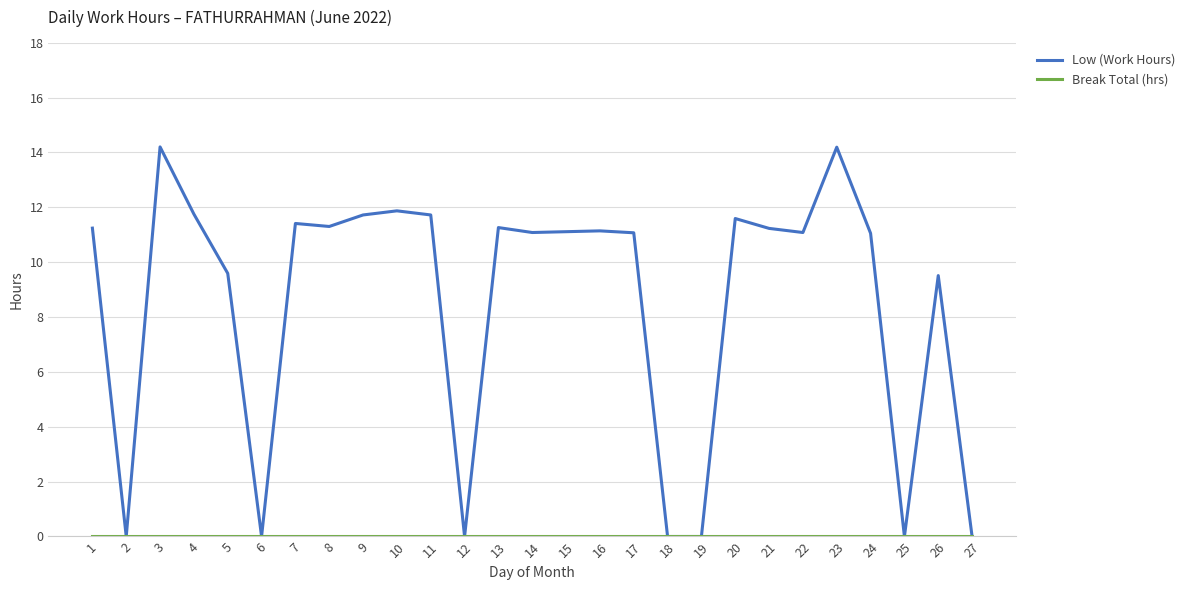

The Low (Work Hours) series shows 15.2 at 5. True or false?

False